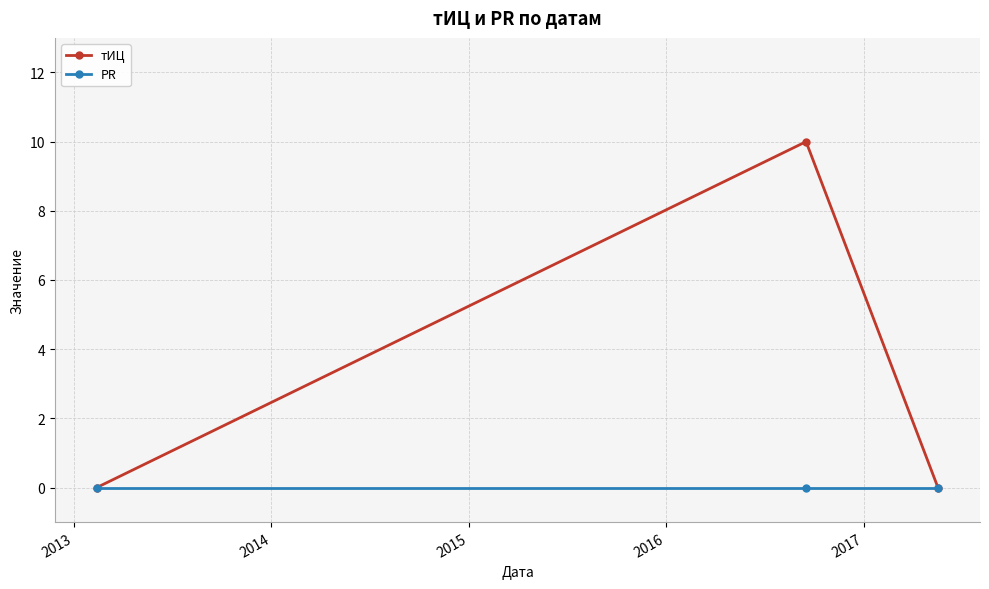

What is the value of the тИЦ point at the 2nd from the left?

10